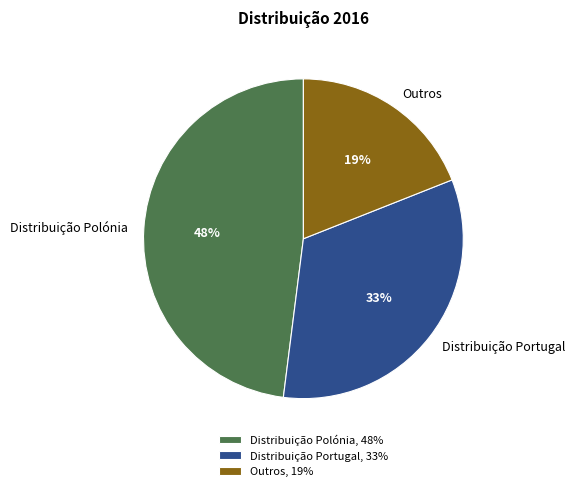

Count the number of slices in the pie.

3